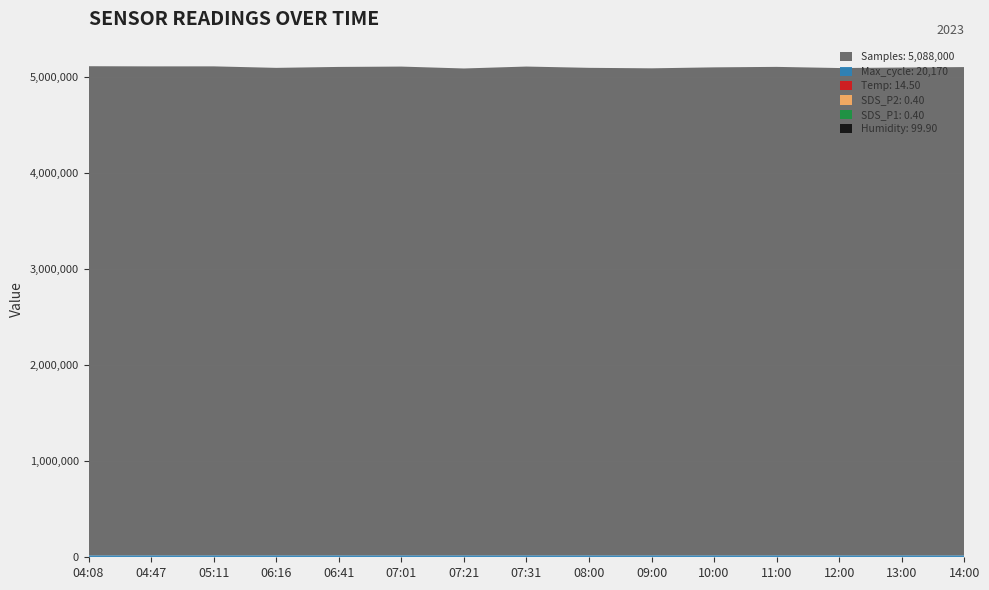

Reading left to right, extract all data points from this chart.

Humidity: 99.9	99.9	99.9	99.9	99.9	99.9	99.9	99.9	99.9	99.9	99.9	99.9	99.9	99.9	99.9
SDS_P1: 0.4	0.4	0.4	0.4	0.4	0.5	0.3	0.3	0.4	0.5	0.5	0.4	0.3	0.3	0.4
SDS_P2: 0.4	0.4	0.4	0.4	0.4	0.5	0.3	0.3	0.4	0.5	0.5	0.4	0.3	0.3	0.4
Temp: 2.1	2.0	1.8	2.2	3.4	3.8	5.3	5.4	6.0	7.5	9.2	11.0	12.5	13.8	14.5
Max_cycle: 20222.0	20179.0	20160.0	20214.0	20184.0	20172.0	20231.0	20210.0	20200.0	20190.0	20185.0	20175.0	20180.0	20165.0	20170.0
Samples: 5096845.0	5095239.0	5095439.0	5079714.0	5089540.0	5093120.0	5073331.0	5093389.0	5080000.0	5075000.0	5085000.0	5090000.0	5078000.0	5083000.0	5088000.0